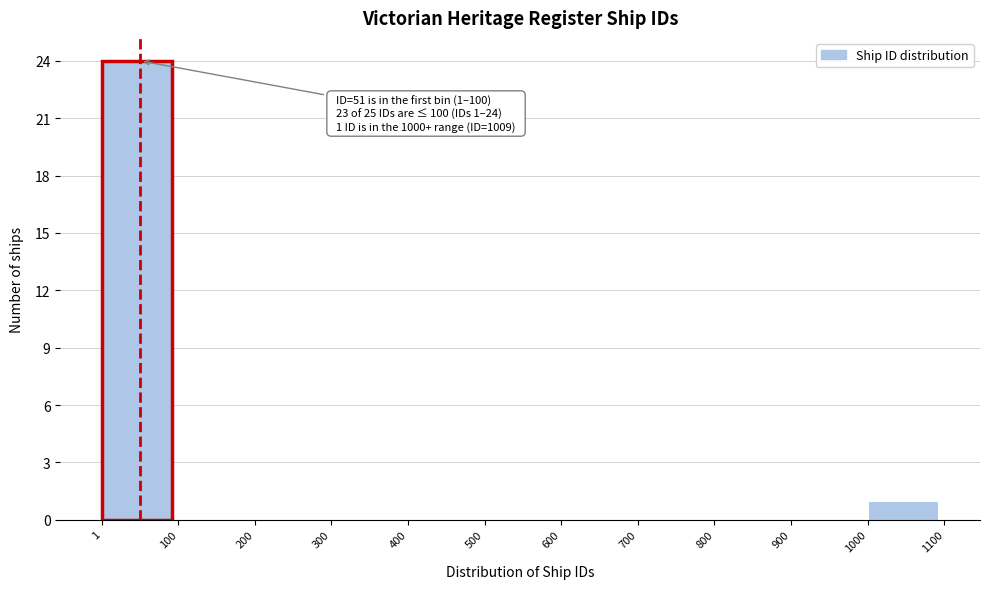

Over which range of the x-axis is the bar tallest?

1 to 100